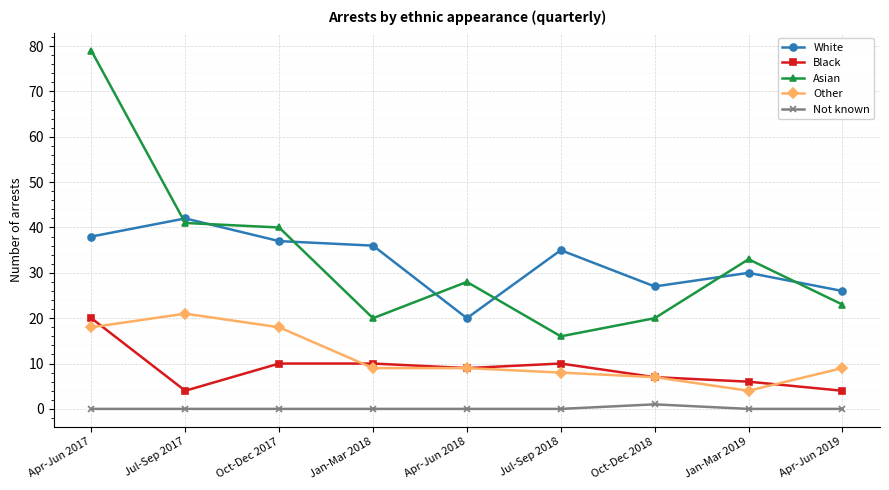

True or false: Asian has more than 1 points higher than both neighbors.

True